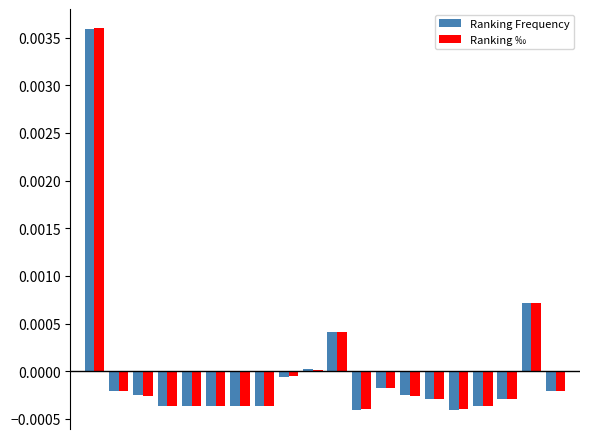

Rank the series by their maximum value, from highest to lowest.

Ranking ‰, Ranking Frequency